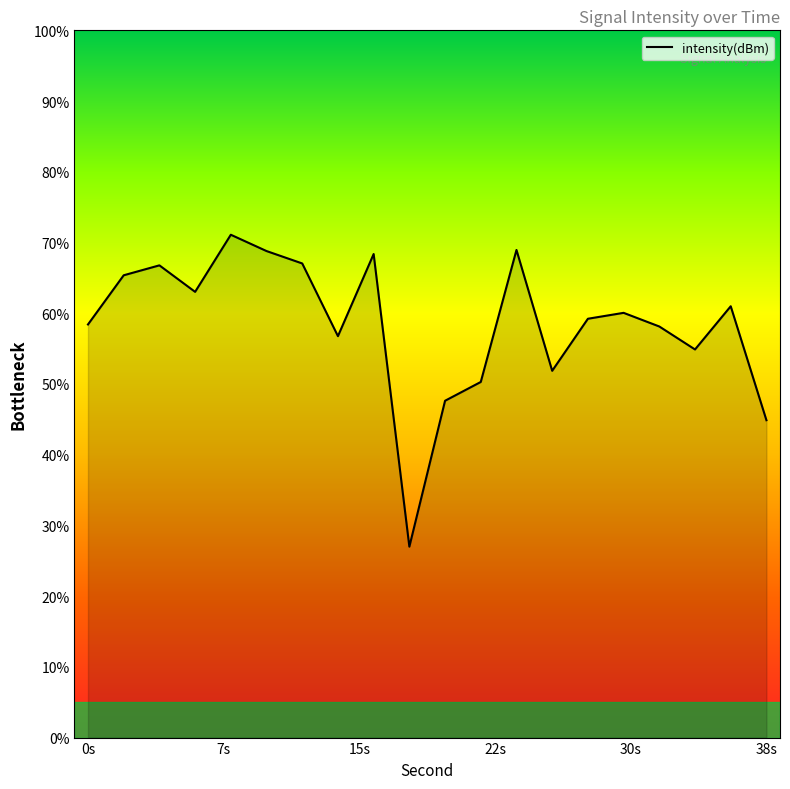

What is the minimum value shown in the chart?

27.0